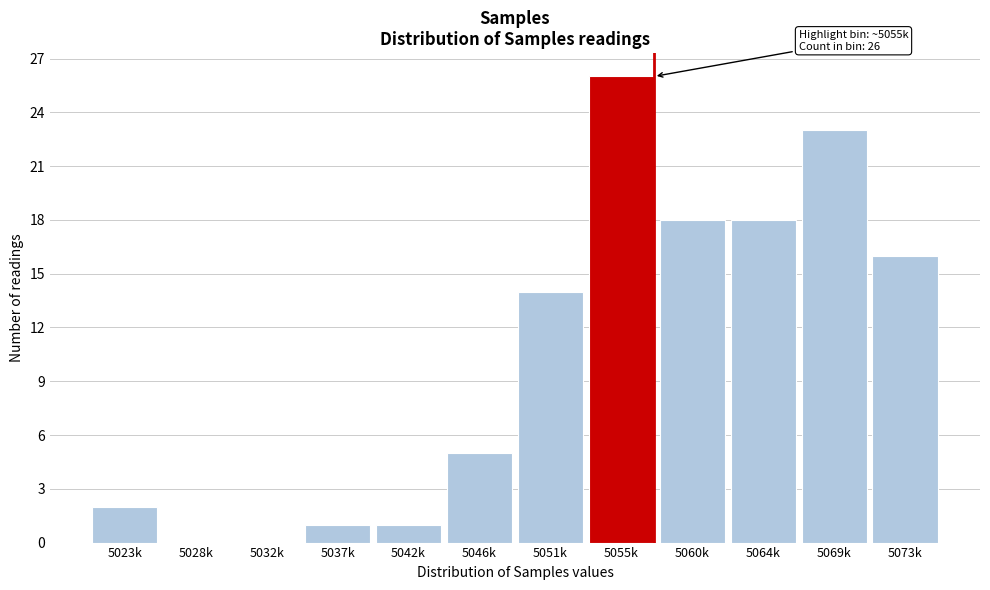

Reading left to right, extract all data points from this chart.

5023k=2	5028k=0	5032k=0	5037k=1	5042k=1	5046k=5	5051k=14	5055k=26	5060k=18	5064k=18	5069k=23	5073k=16